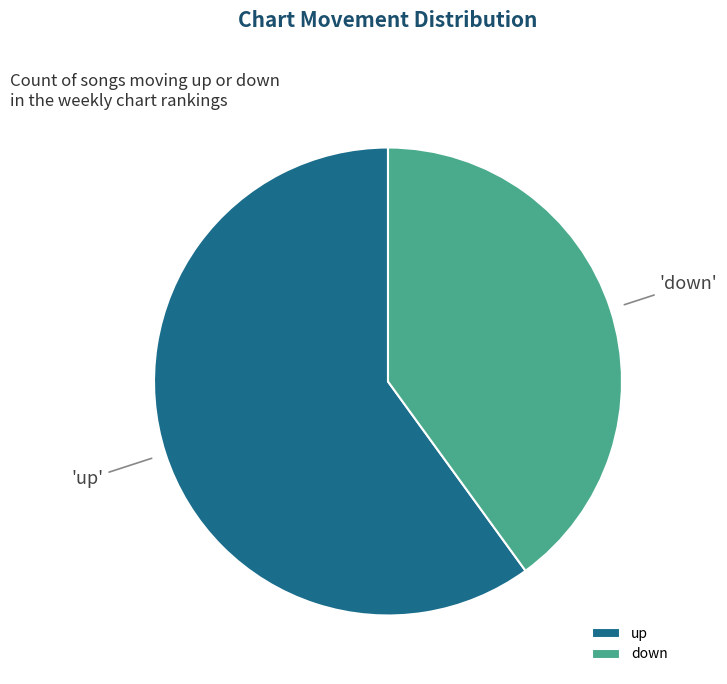

Do down and up together represent more than half of the pie?

Yes